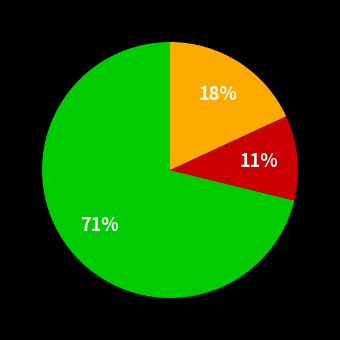

To the nearest percent, what is the difference between the largest and smallest slice percentages?

60%